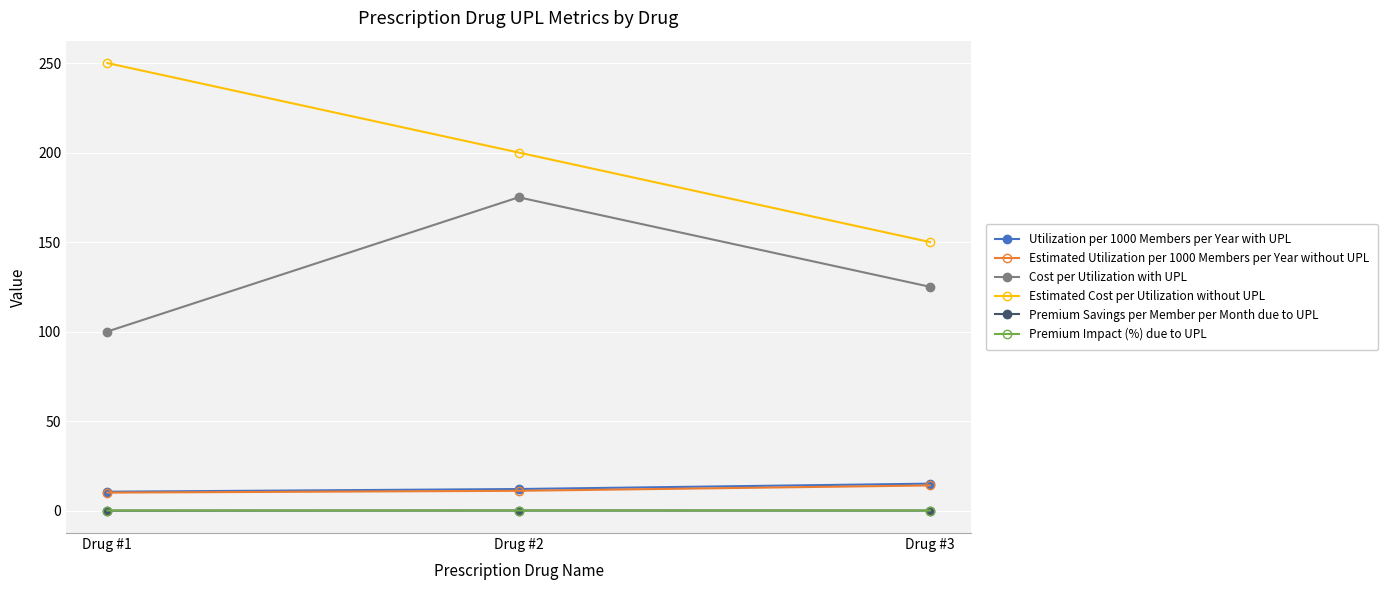

Which category has the highest value in the Cost per Utilization with UPL series?

Drug #2